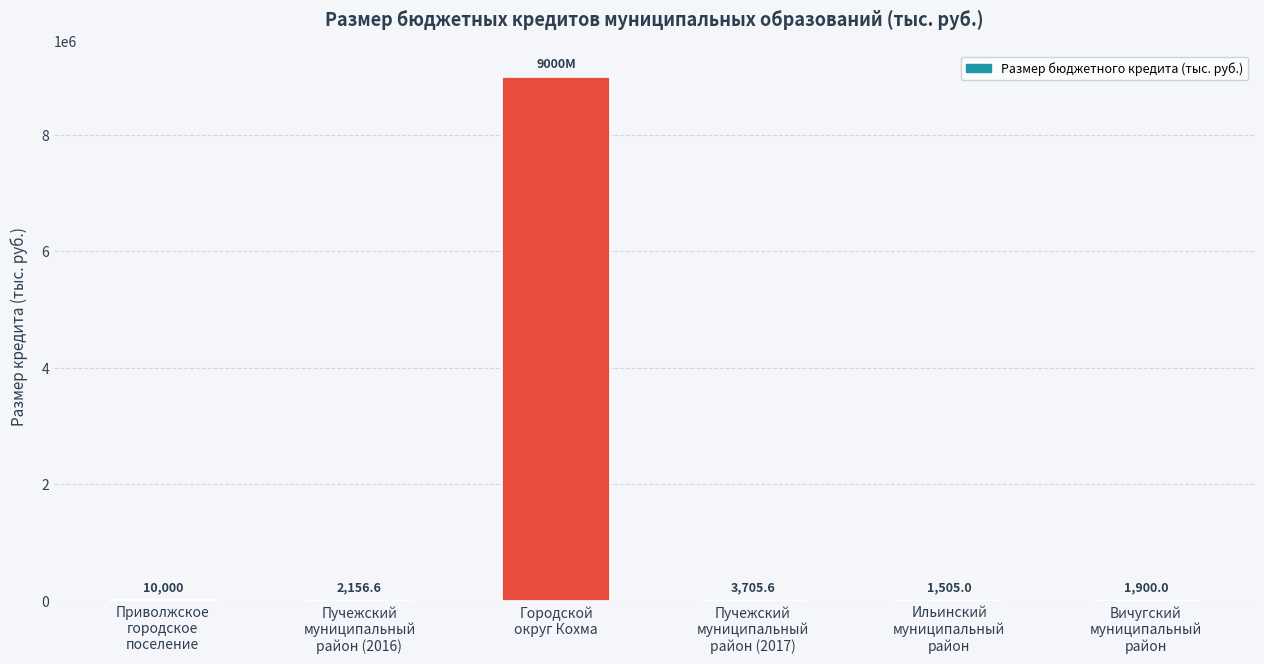

Approximately how many times larger is the value at Ильинский
муниципальный
район compared to Вичугский
муниципальный
район?

0.8